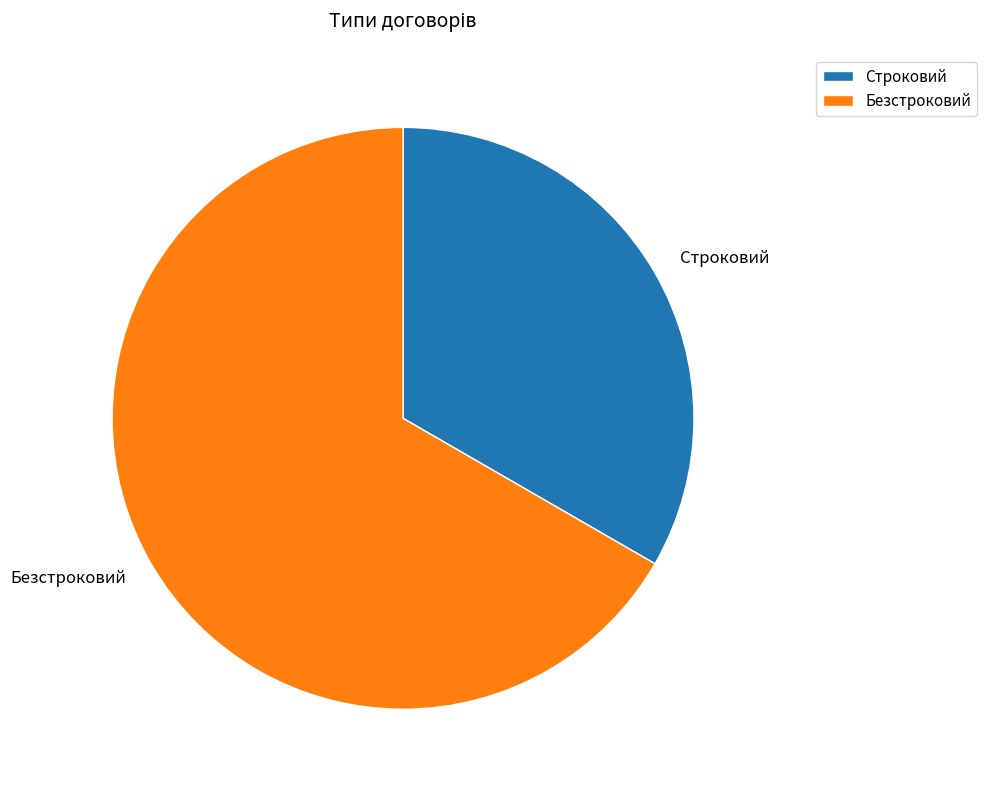

Which has a higher value, Безстроковий or Строковий?

Безстроковий